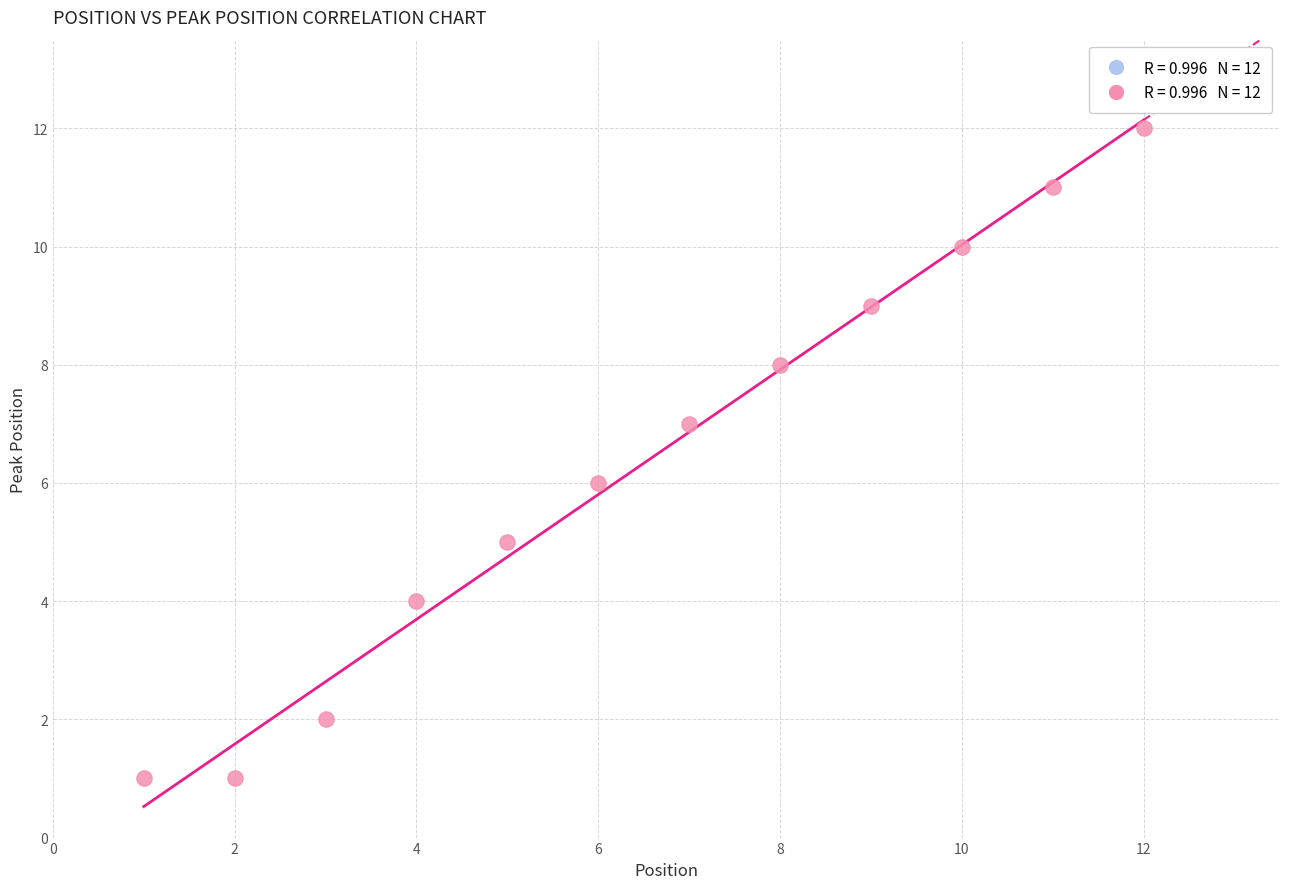

What is the average Y value?

6